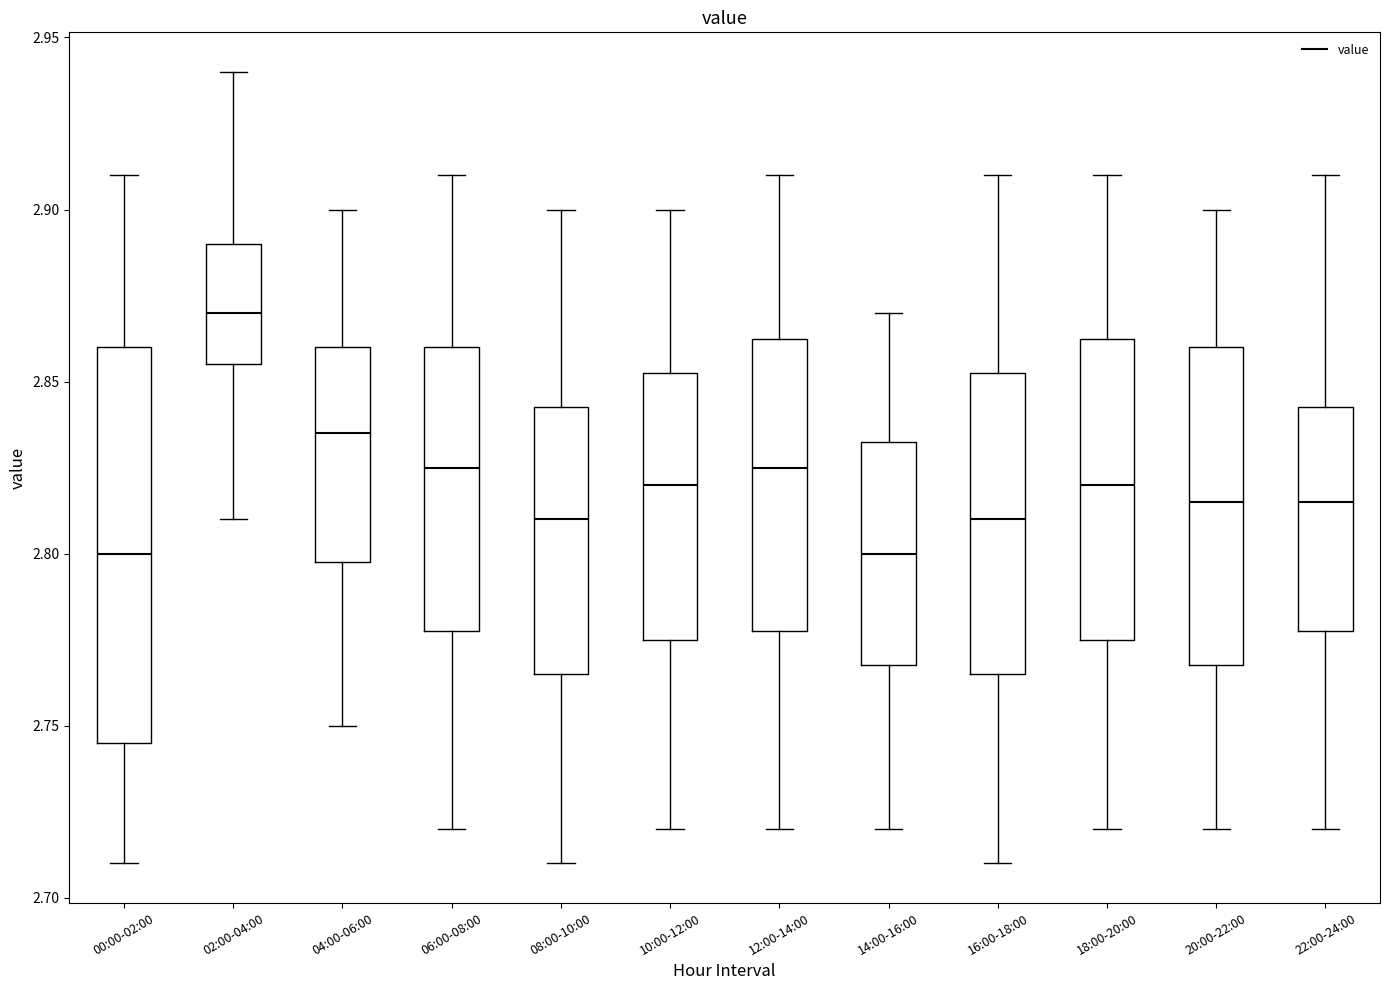

Where does the lower whisker of the box for 10:00-12:00 end on the y-axis? The values are not printed on the chart, so give them approximately, as read against the axis.

2.720